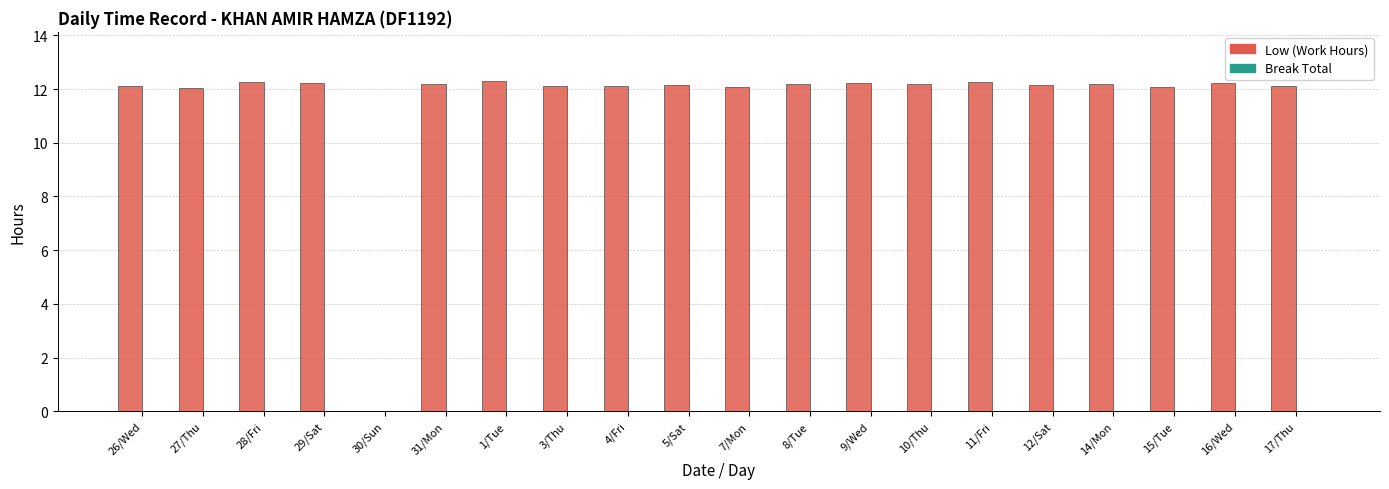

Approximately how many times larger is the value at 5/Sat compared to 10/Thu?

1.0